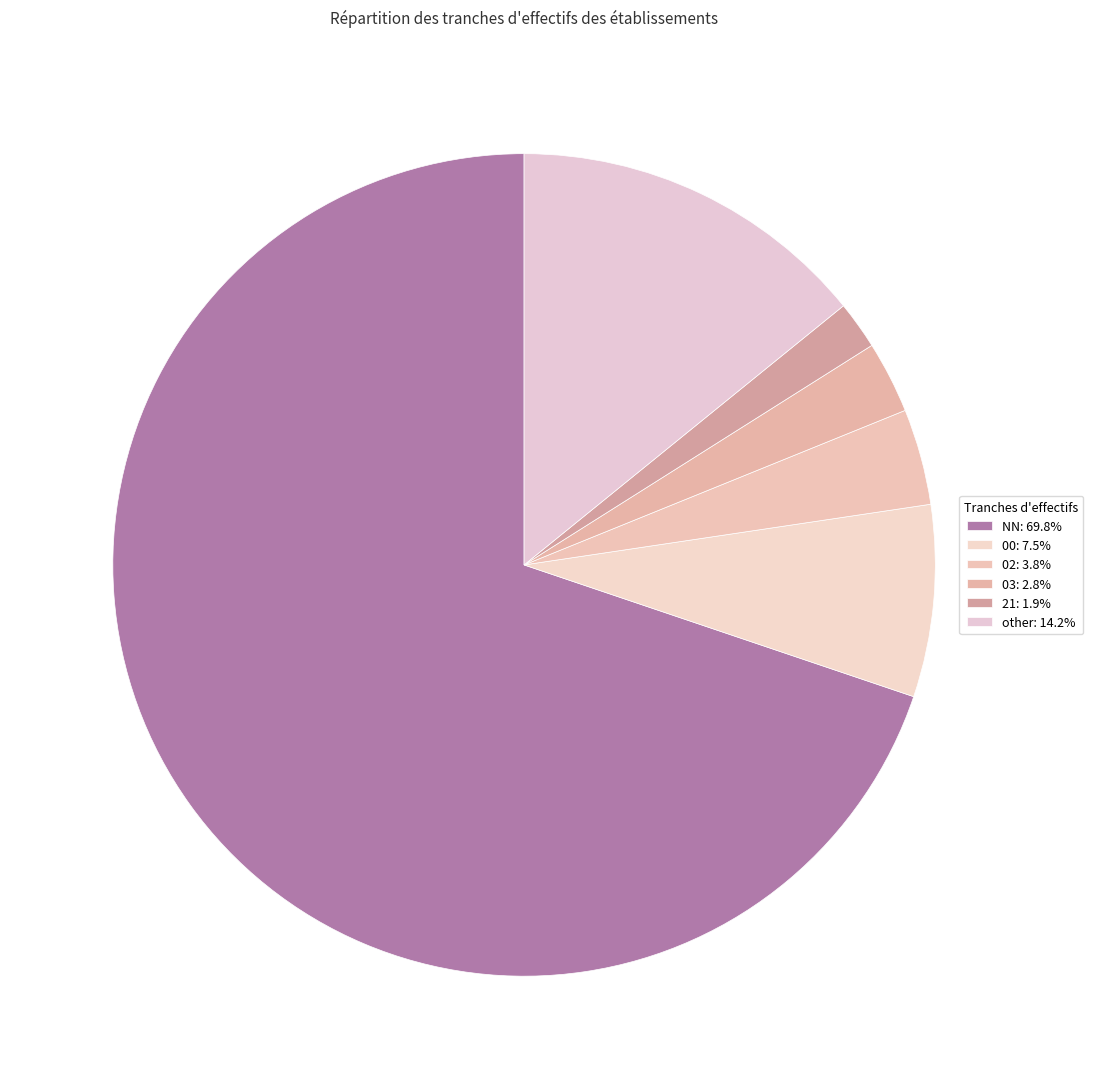

How many slices are in this pie chart?

6